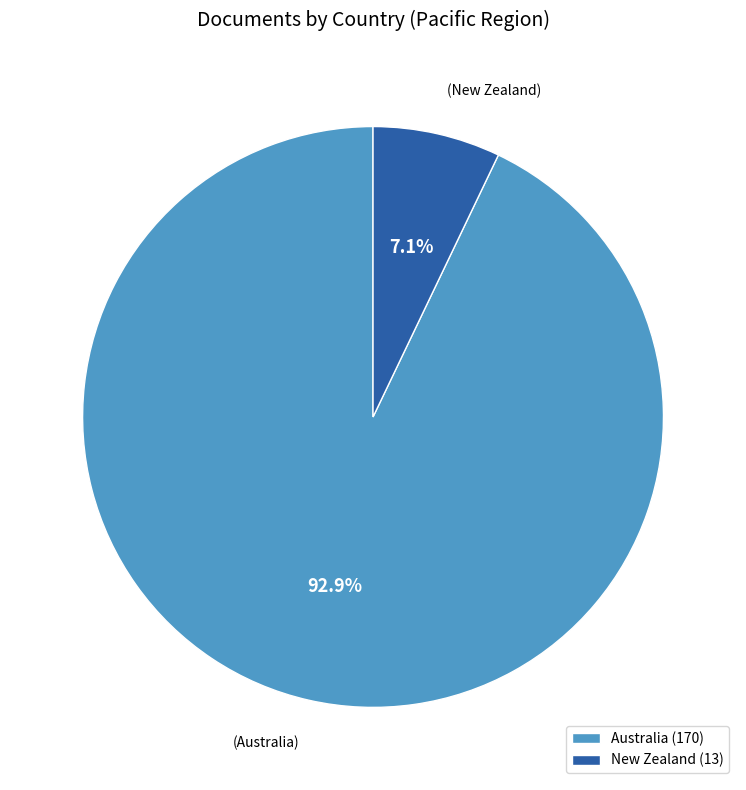

To the nearest percent, what is the difference between the Australia and New Zealand slice percentages?

86%